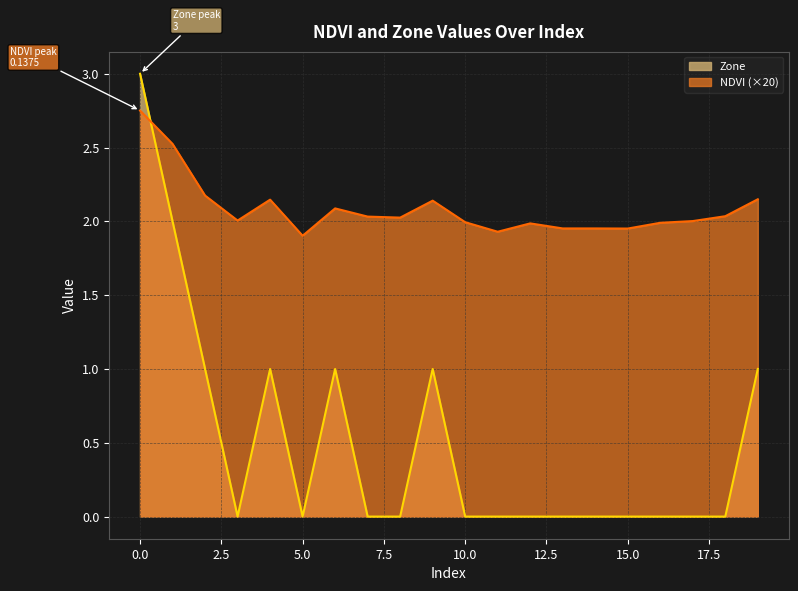

What is the total value across all series at 19?

3.1